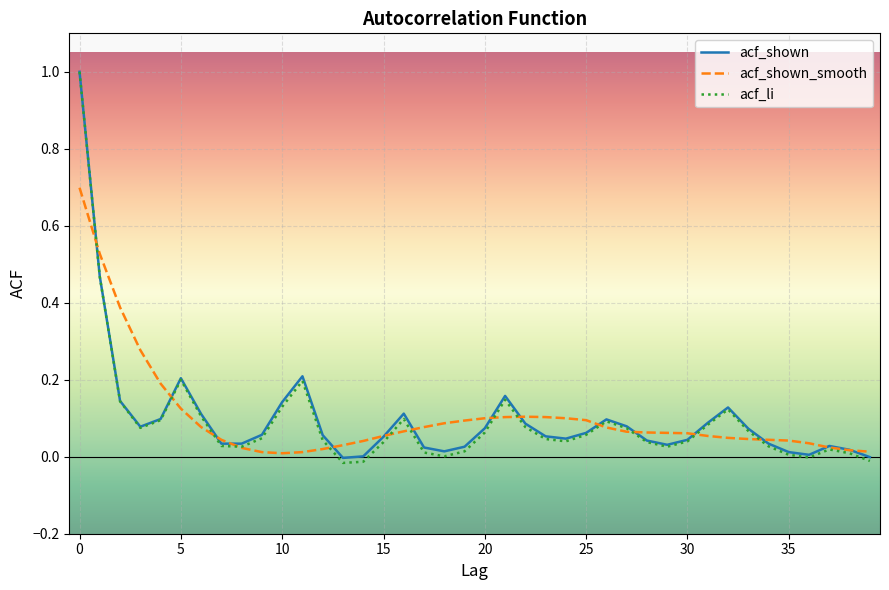

What is the highest value of the acf_li series?

1.0